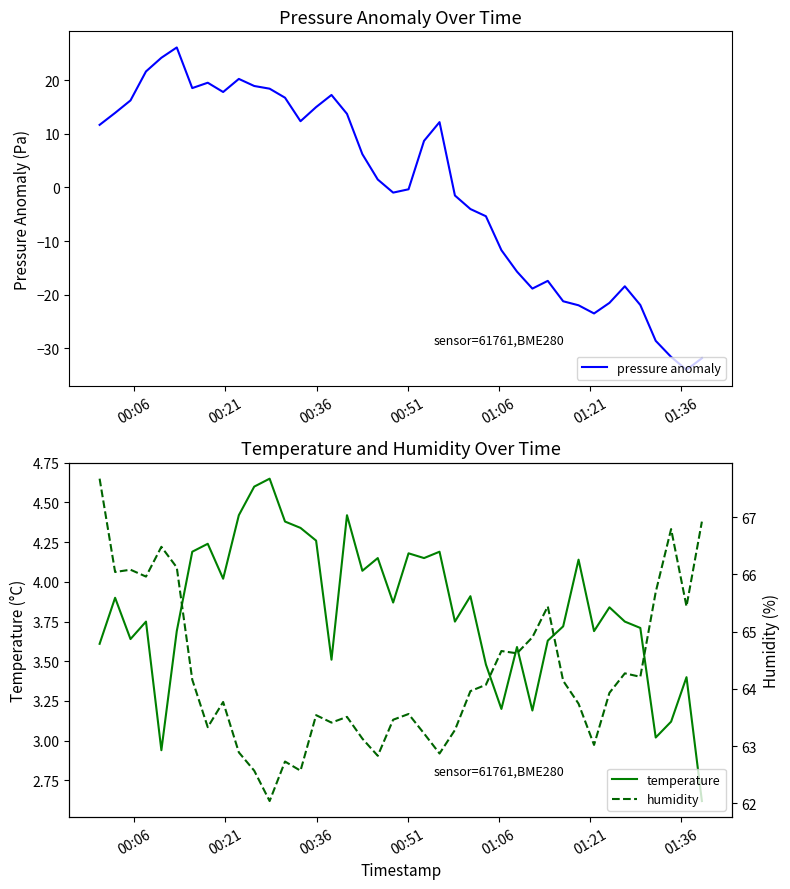

Which series has the largest total across all categories?

humidity